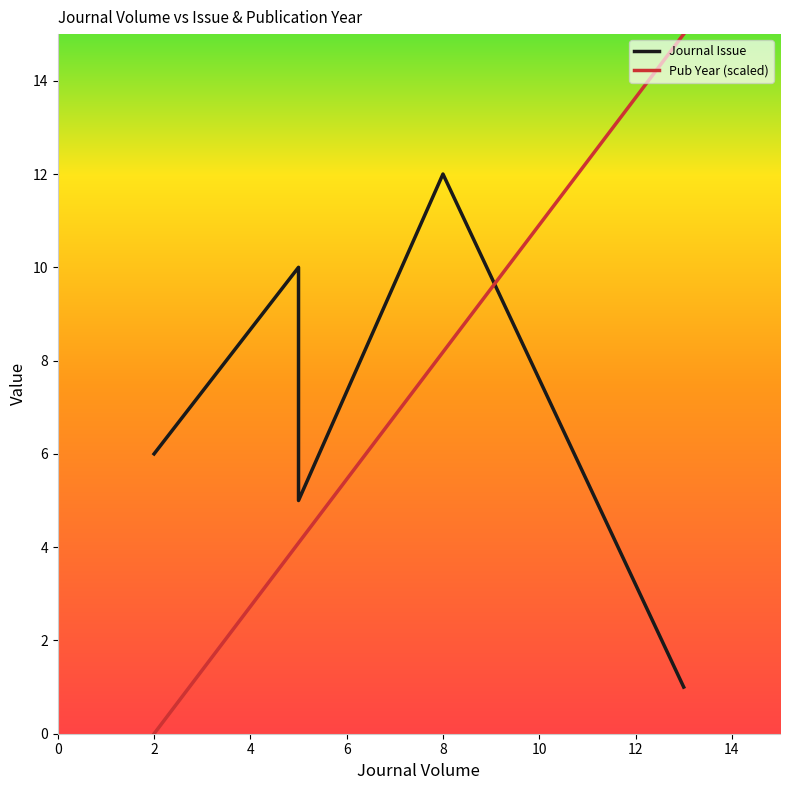

How many data points in Pub Year (scaled) are less than 4?

1